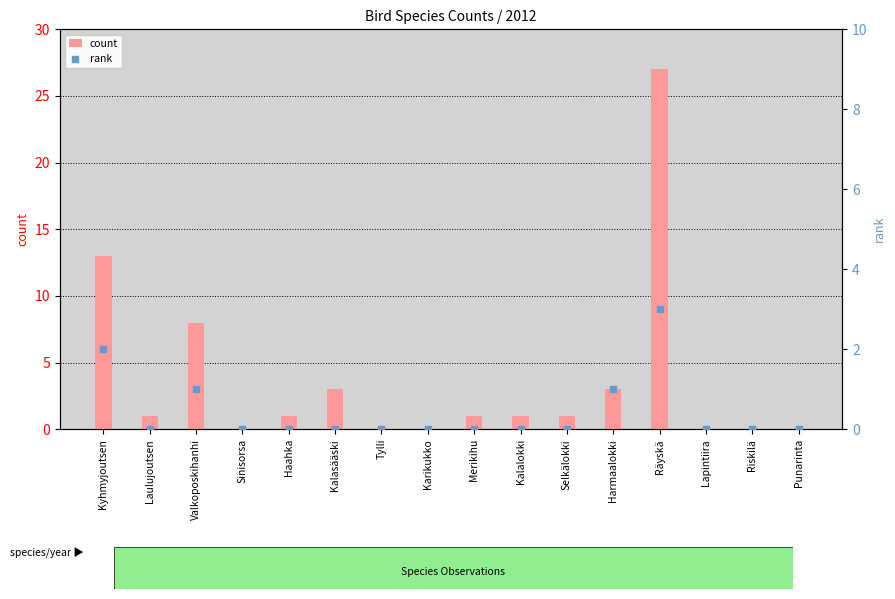

Which series contains the lowest Y value?

count